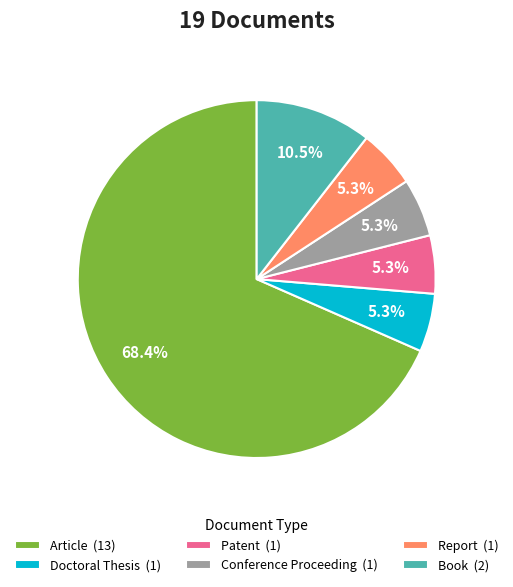

Between Article (13) and Doctoral Thesis (1), which is larger?

Article (13)